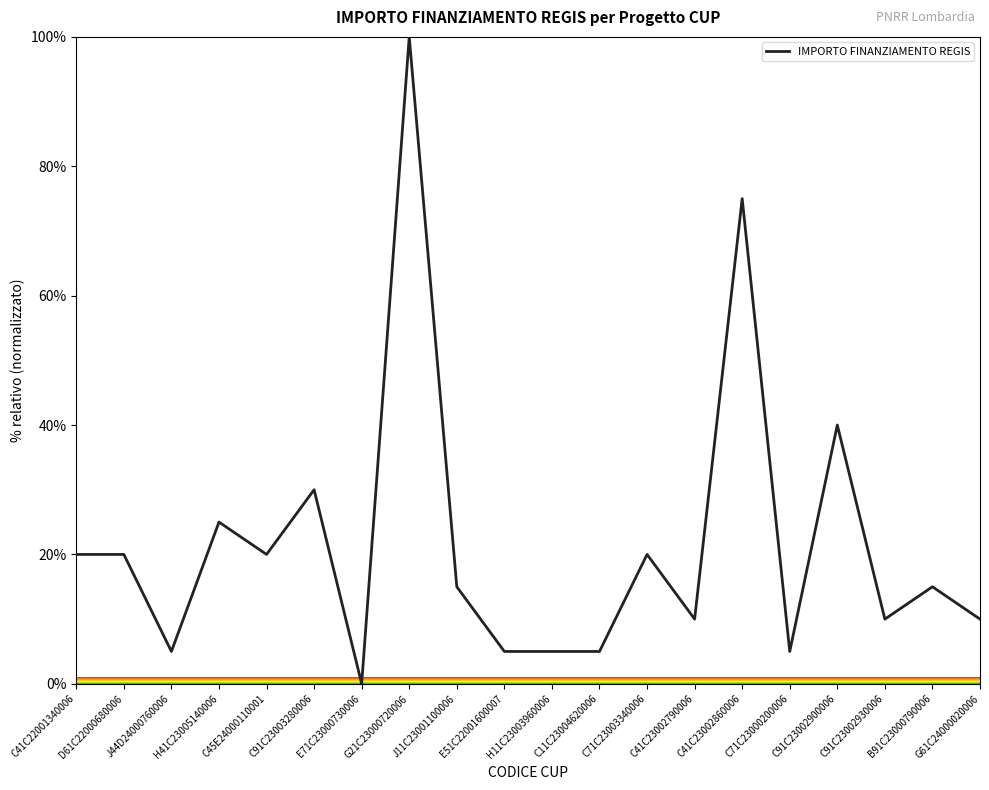

At which label is the value closest to 50?

C91C23002900006